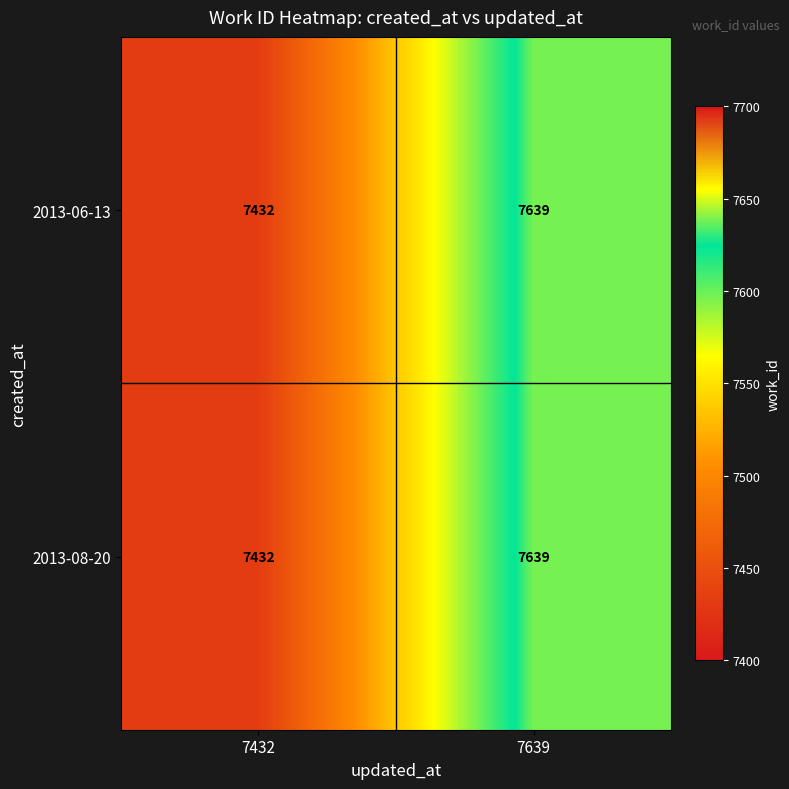

What is the smallest value displayed?

7432